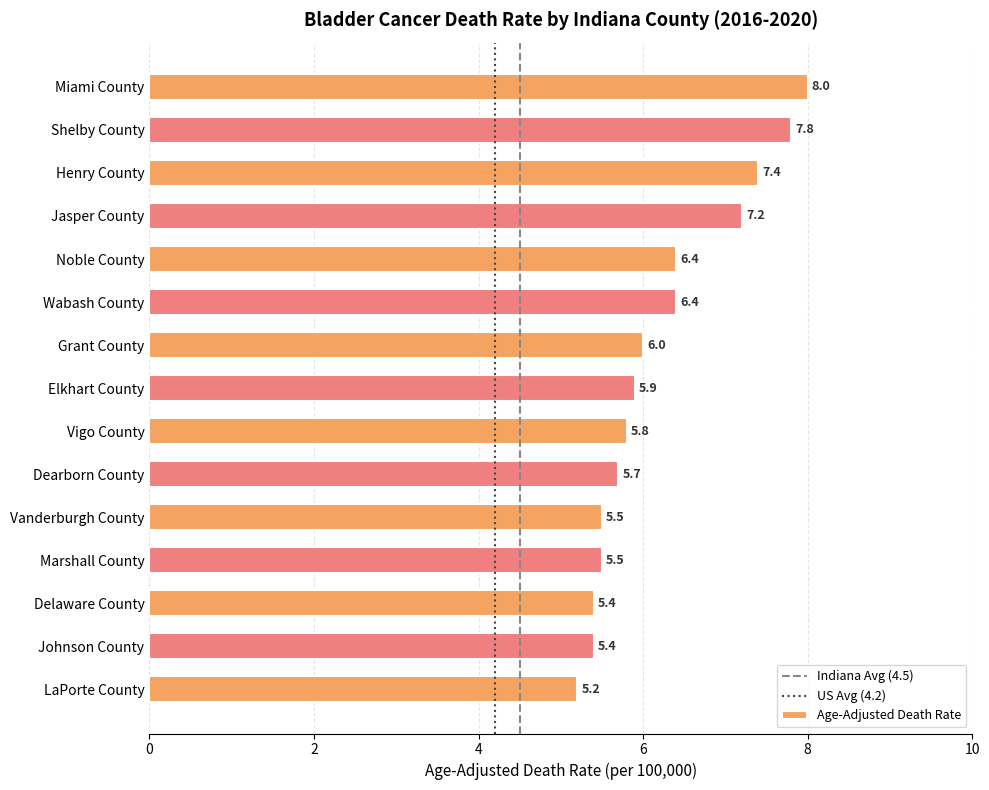

At which label is the value closest to 6?

Grant County